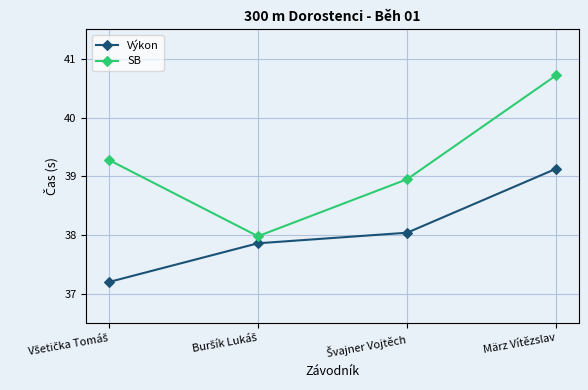

Reading left to right, extract all data points from this chart.

Výkon: 37.2	37.9	38.0	39.1
SB: 39.3	38.0	39.0	40.7